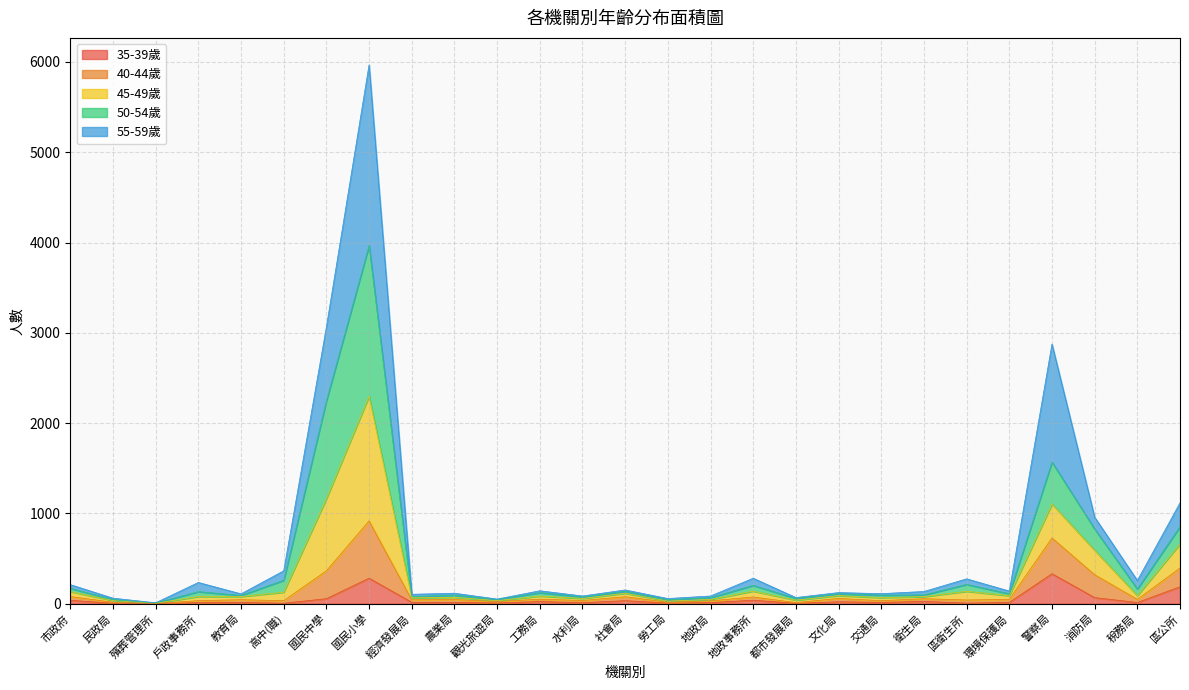

What is the total value across all series at 國民小學?

5968